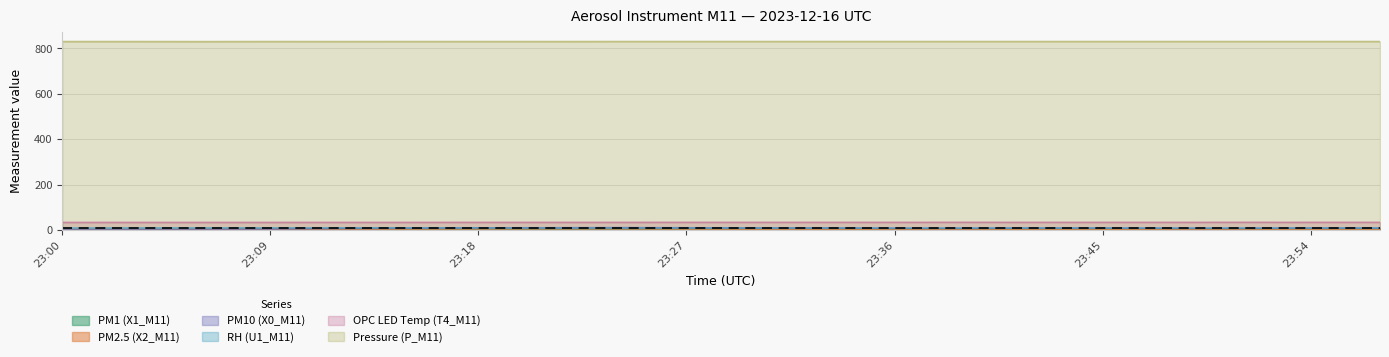

Reading left to right, extract all data points from this chart.

PM1 (X1_M11): 0.2	0.4	1.0	2.2	3.6	4.4	5.1	5.3	5.2	4.5	4.1	3.9	3.8	3.9	3.9	3.8	3.8	3.9	3.9	3.8
PM2.5 (X2_M11): 0.3	0.5	1.2	2.6	3.9	4.9	5.7	6.0	5.8	5.0	4.5	4.3	4.2	4.3	4.2	4.2	4.2	4.3	4.2	4.2
PM10 (X0_M11): 1.9	2.6	3.9	4.6	7.3	8.5	10.2	10.6	11.2	10.5	9.8	9.9	8.4	8.3	9.4	9.1	8.4	8.3	9.4	9.1
RH (U1_M11): 9.4	9.9	10.1	10.2	10.3	10.2	10.0	8.9	9.2	9.5	9.2	8.9	8.8	8.7	9.1	9.1	8.8	8.7	9.1	9.1
OPC LED Temp (T4_M11): 34.2	34.3	34.3	34.3	34.4	34.4	34.5	34.5	34.5	34.6	34.6	34.6	34.6	34.7	34.6	34.6	34.6	34.7	34.6	34.6
Pressure (P_M11): 830.6	830.6	830.4	830.6	830.5	830.6	830.6	830.6	830.7	830.7	830.7	830.7	830.7	830.7	830.7	830.7	830.7	830.7	830.7	830.7